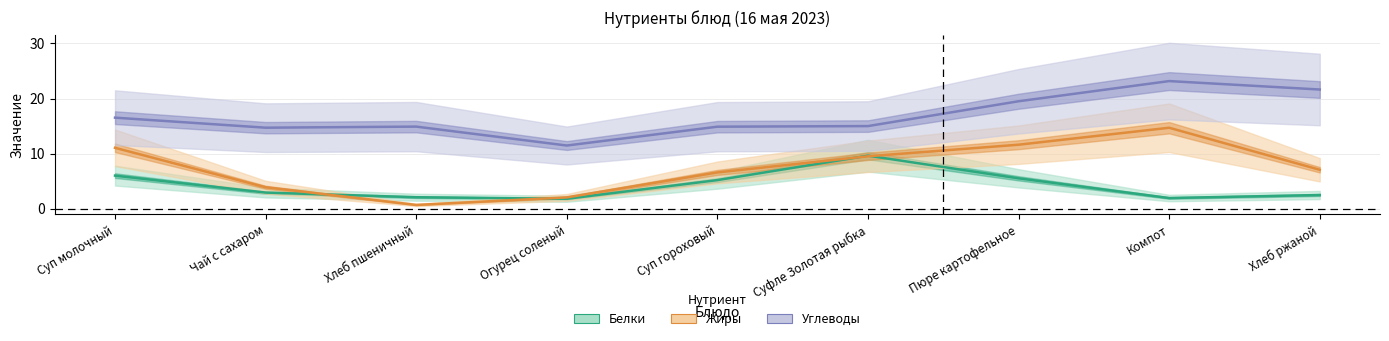

Reading right to left, what are all the values shown in this chart?

Белки: Хлеб ржаной=2.5	Компот=1.9	Пюре картофельное=5.5	Суфле Золотая рыбка=9.6	Суп гороховый=5.2	Огурец соленый=1.8	Хлеб пшеничный=2.1	Чай с сахаром=2.9	Суп молочный=6.0
Жиры: Хлеб ржаной=7.1	Компот=14.7	Пюре картофельное=11.6	Суфле Золотая рыбка=9.5	Суп гороховый=6.6	Огурец соленый=2.1	Хлеб пшеничный=0.7	Чай с сахаром=3.9	Суп молочный=11.1
Углеводы: Хлеб ржаной=21.6	Компот=23.2	Пюре картофельное=19.5	Суфле Золотая рыбка=15.0	Суп гороховый=14.9	Огурец соленый=11.5	Хлеб пшеничный=14.9	Чай с сахаром=14.7	Суп молочный=16.5